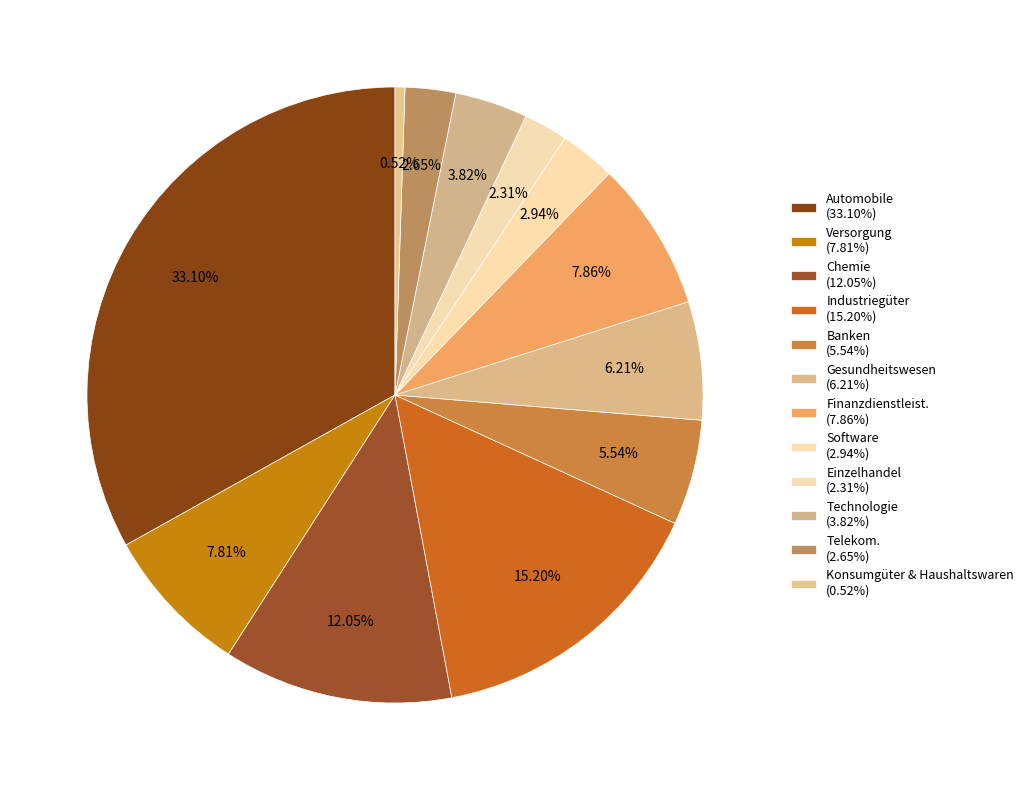

Does any single category account for the majority?

No